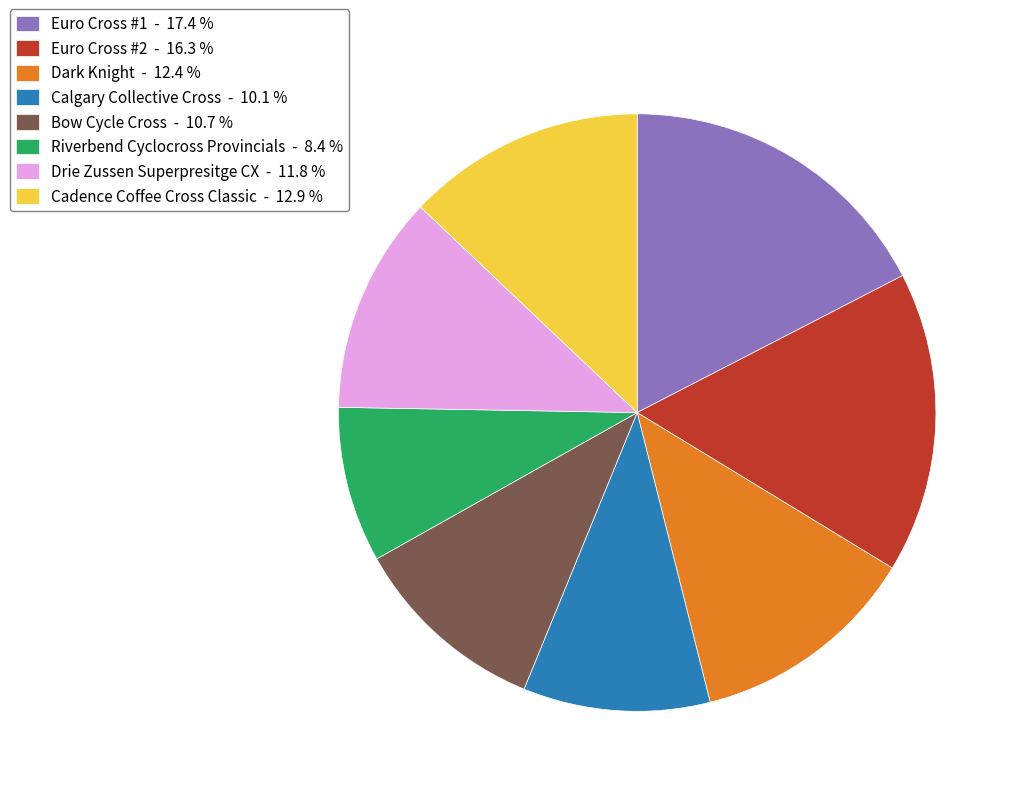

Combined, do Euro Cross #1 - 17.4 % and Euro Cross #2 - 16.3 % account for over 50%?

No